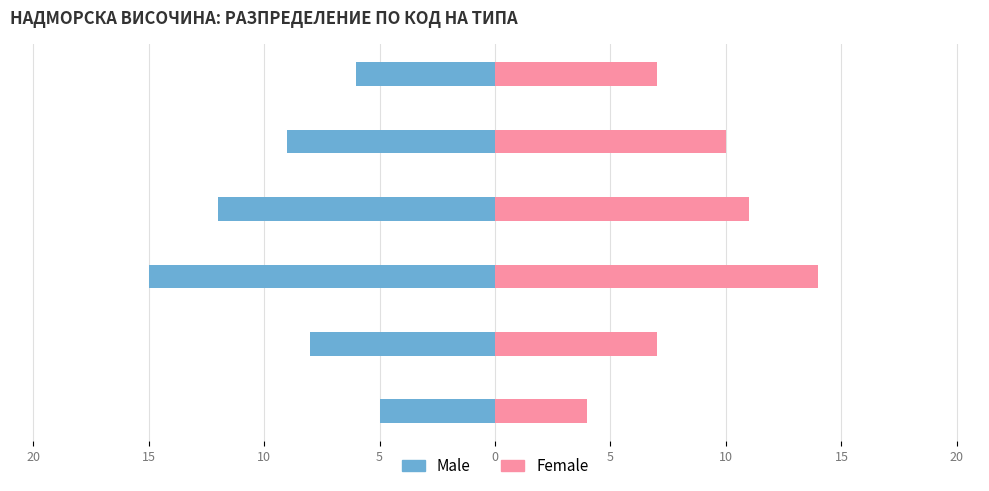

Are the bars grouped side by side (vs. stacked)?

Yes